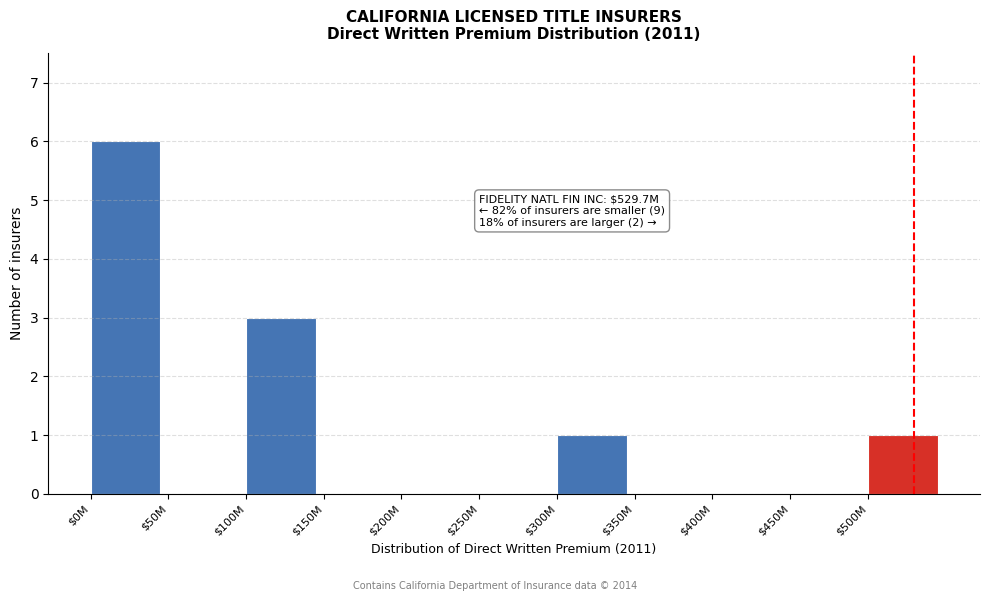

True or false: the data shows 2 at $450M.

False